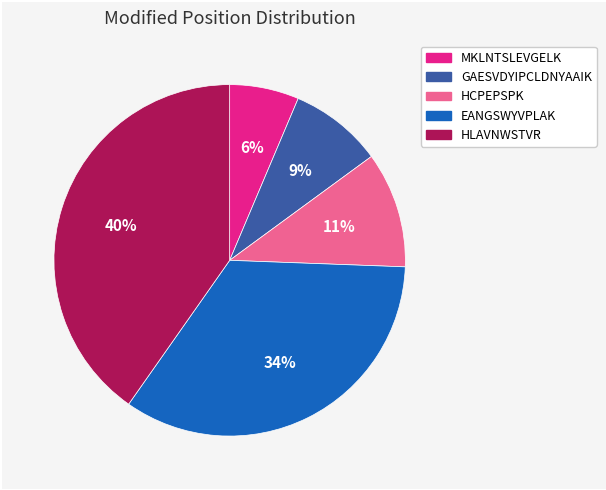

Which has a higher value, MKLNTSLEVGELK or HCPEPSPK?

HCPEPSPK